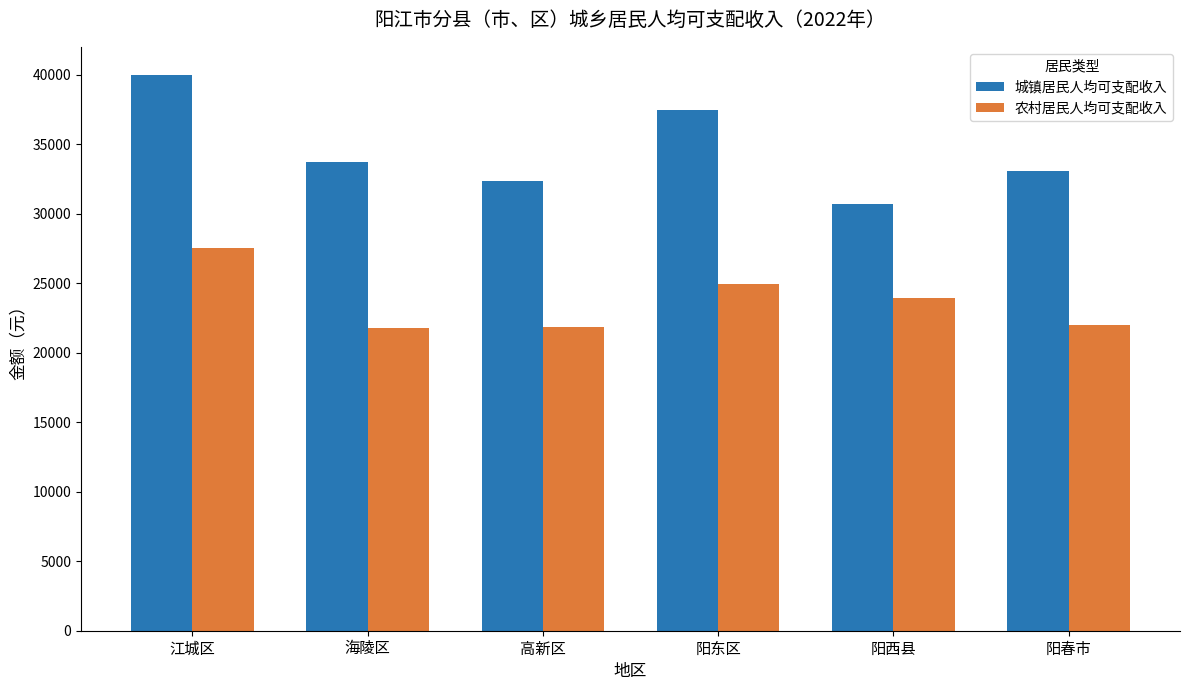

At which category is the sum across all series the highest?

江城区